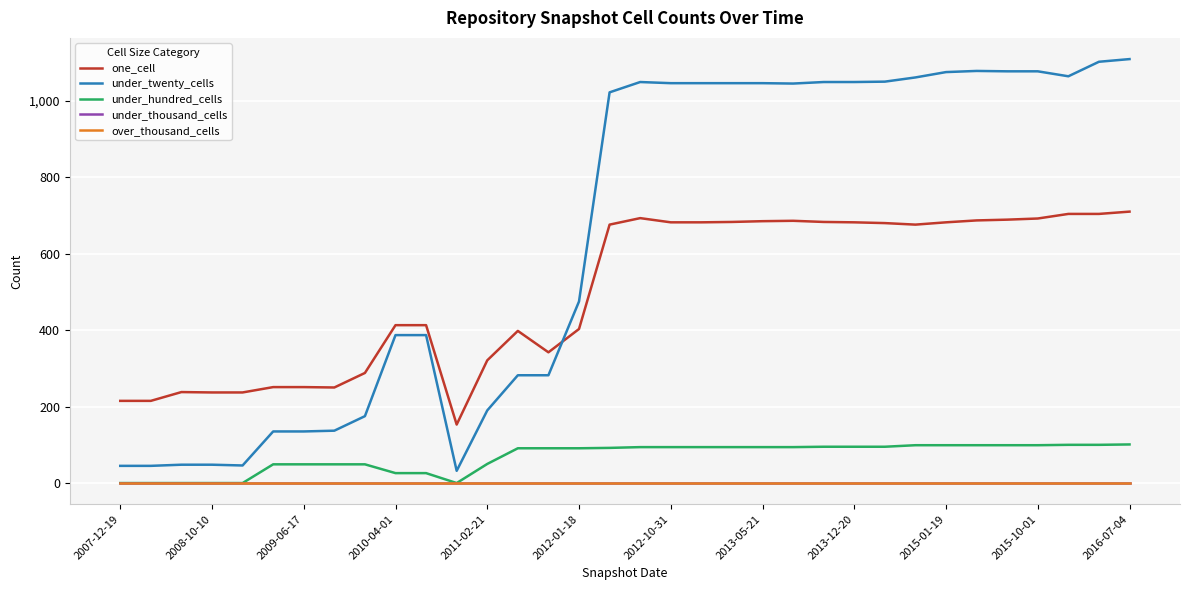

True or false: over_thousand_cells and under_thousand_cells intersect in this chart.

False